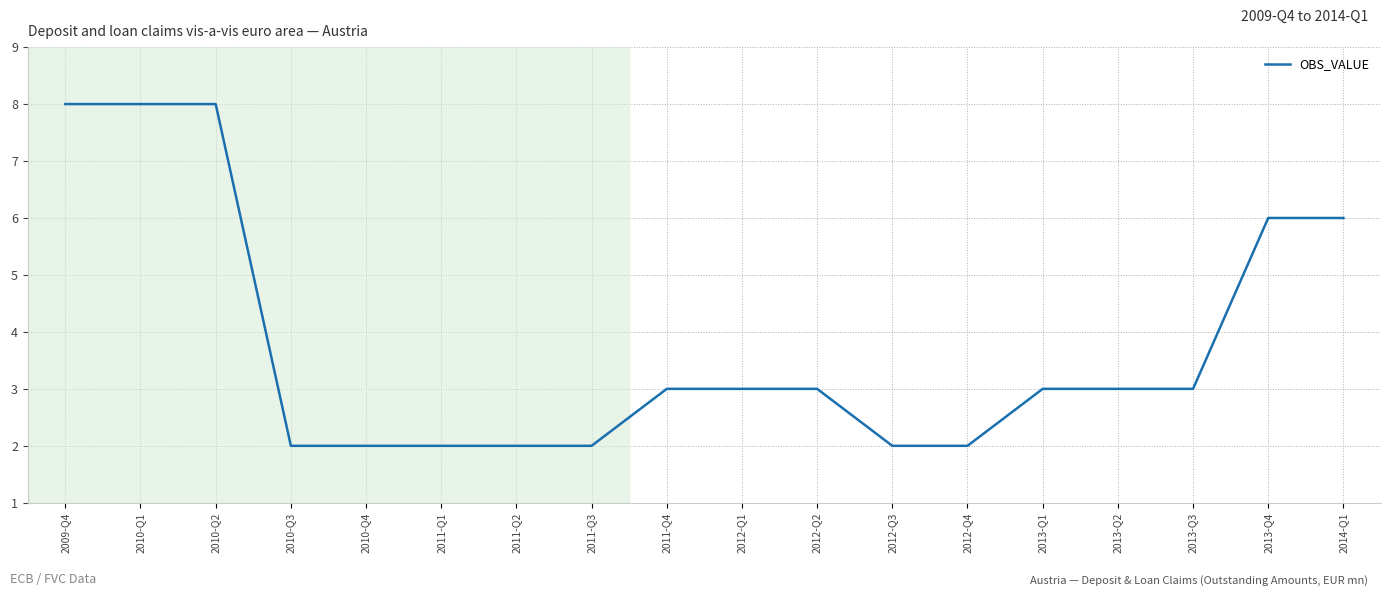

Where does the data first go above 3?

2009-Q4